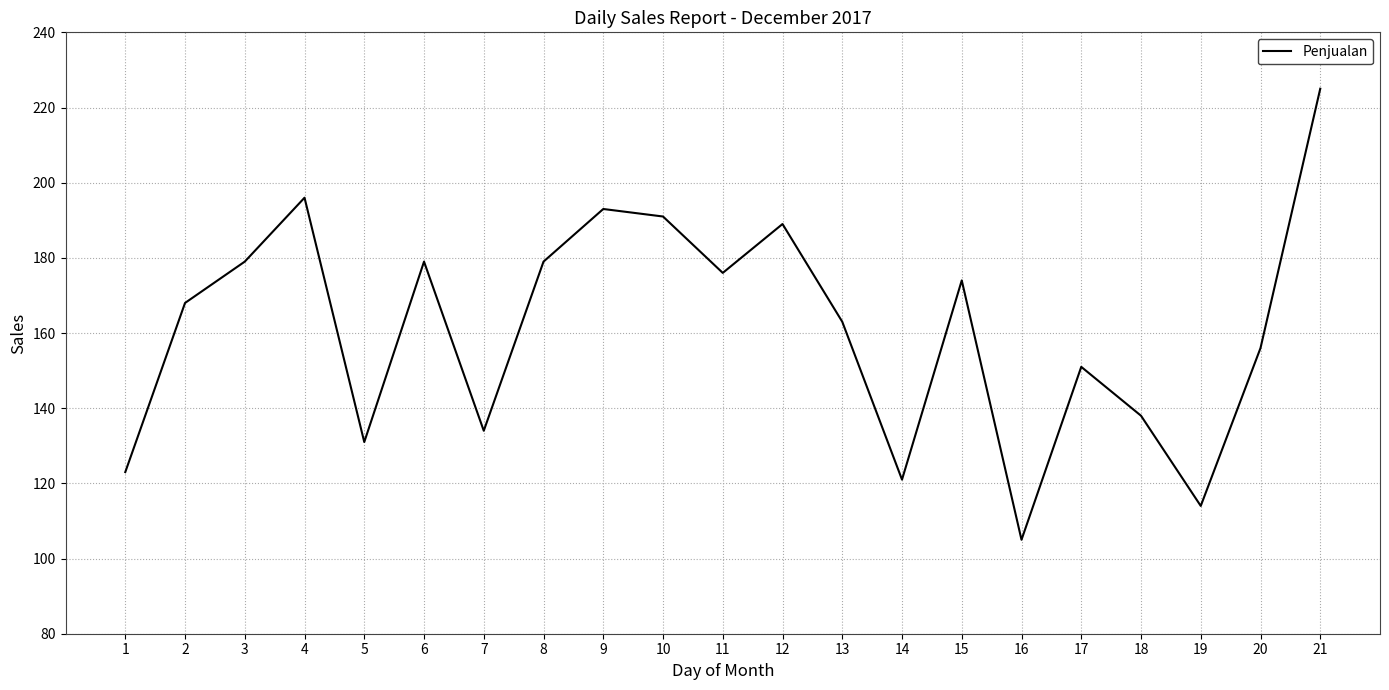

What is the smallest value displayed?

105